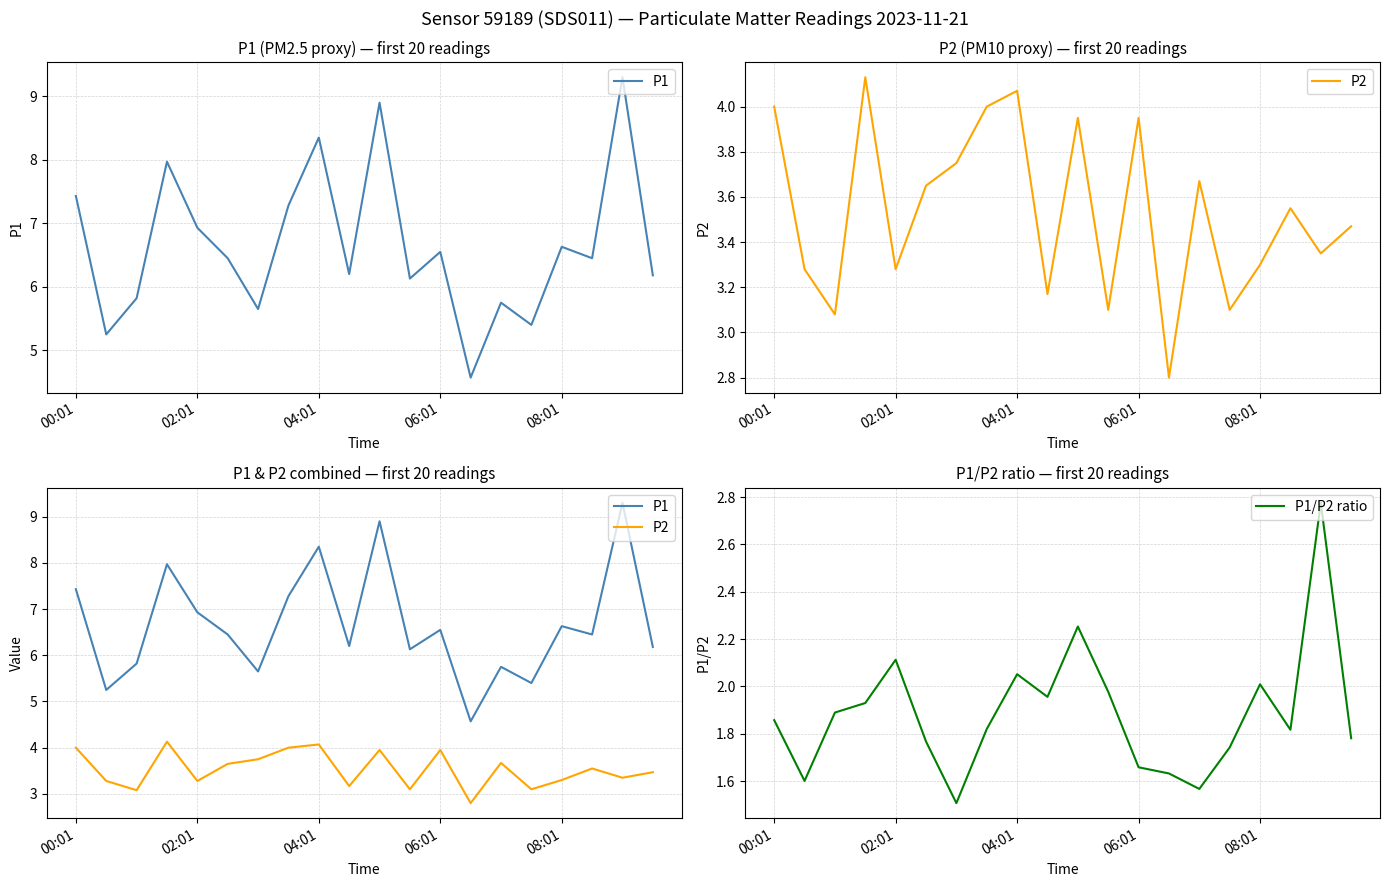

What is the highest value of the P1 series?

9.3